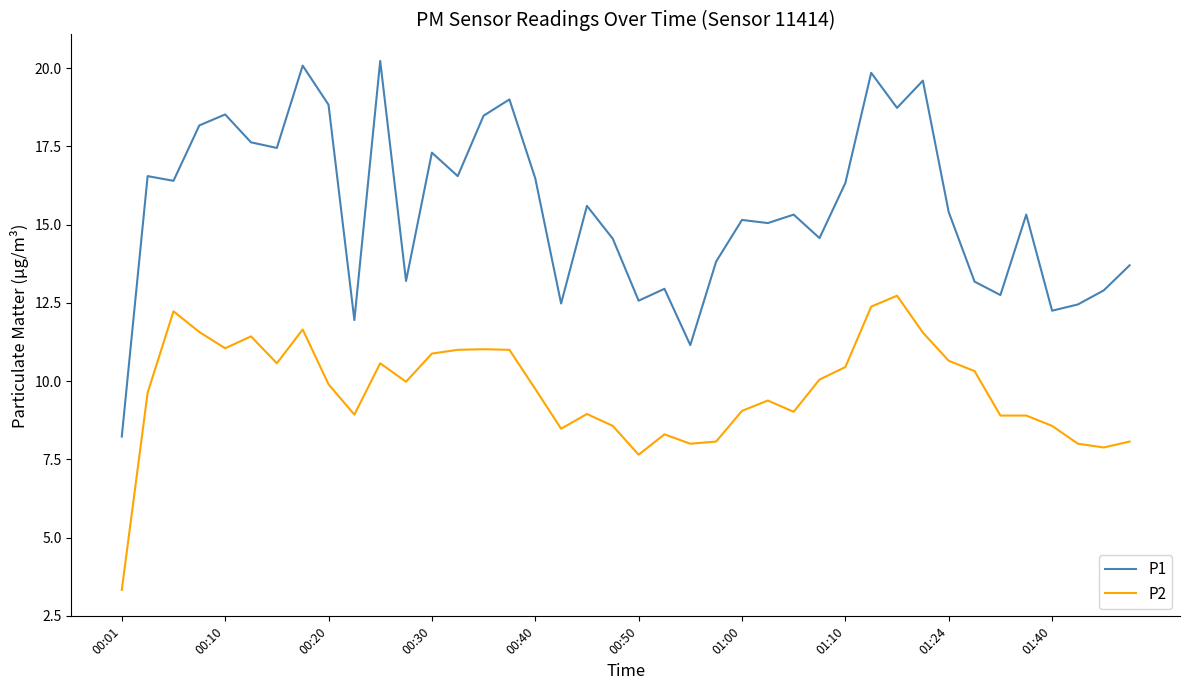

Does the chart display data point markers on the line(s)?

No